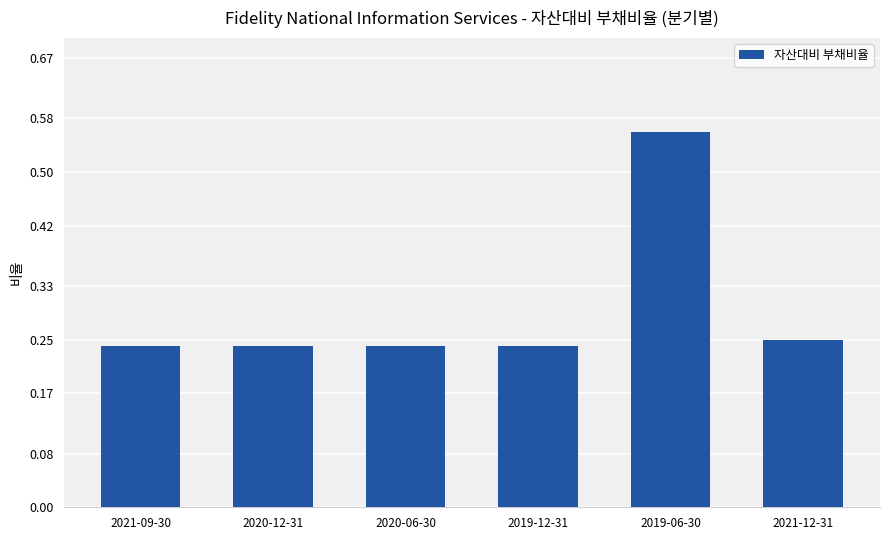

The chart shows a value of 0.2 at 2019-06-30. True or false?

False